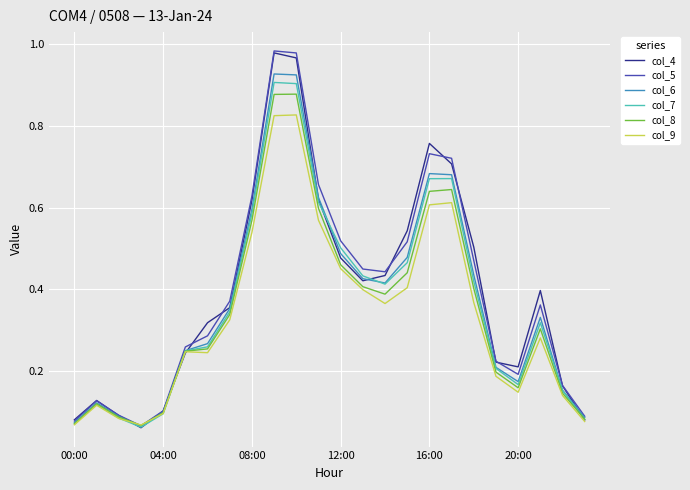

Reading right to left, extract all data points from this chart.

col_4: 0.1	0.2	0.4	0.2	0.2	0.5	0.7	0.8	0.5	0.4	0.4	0.5	0.6	1.0	1.0	0.6	0.4	0.3	0.2	0.1	0.1	0.1	0.1	0.1
col_5: 0.1	0.2	0.4	0.2	0.2	0.5	0.7	0.7	0.5	0.4	0.4	0.5	0.7	1.0	1.0	0.6	0.4	0.3	0.3	0.1	0.1	0.1	0.1	0.1
col_6: 0.1	0.2	0.3	0.2	0.2	0.4	0.7	0.7	0.5	0.4	0.4	0.5	0.6	0.9	0.9	0.6	0.4	0.3	0.2	0.1	0.1	0.1	0.1	0.1
col_7: 0.1	0.2	0.3	0.2	0.2	0.4	0.7	0.7	0.5	0.4	0.4	0.5	0.6	0.9	0.9	0.6	0.3	0.3	0.2	0.1	0.1	0.1	0.1	0.1
col_8: 0.1	0.1	0.3	0.2	0.2	0.4	0.6	0.6	0.4	0.4	0.4	0.5	0.6	0.9	0.9	0.6	0.3	0.3	0.2	0.1	0.1	0.1	0.1	0.1
col_9: 0.1	0.1	0.3	0.1	0.2	0.4	0.6	0.6	0.4	0.4	0.4	0.5	0.6	0.8	0.8	0.5	0.3	0.2	0.2	0.1	0.1	0.1	0.1	0.1